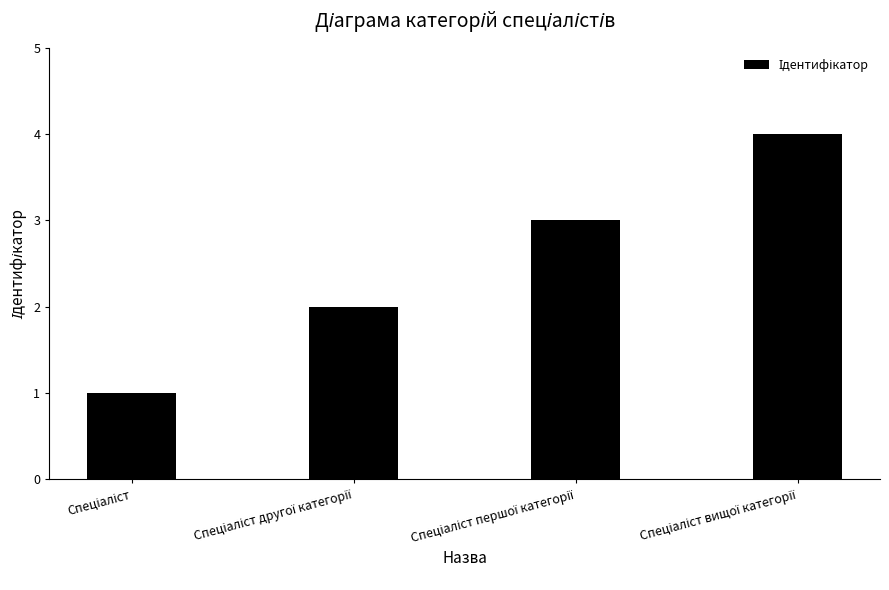

What is the maximum value shown in the chart?

4